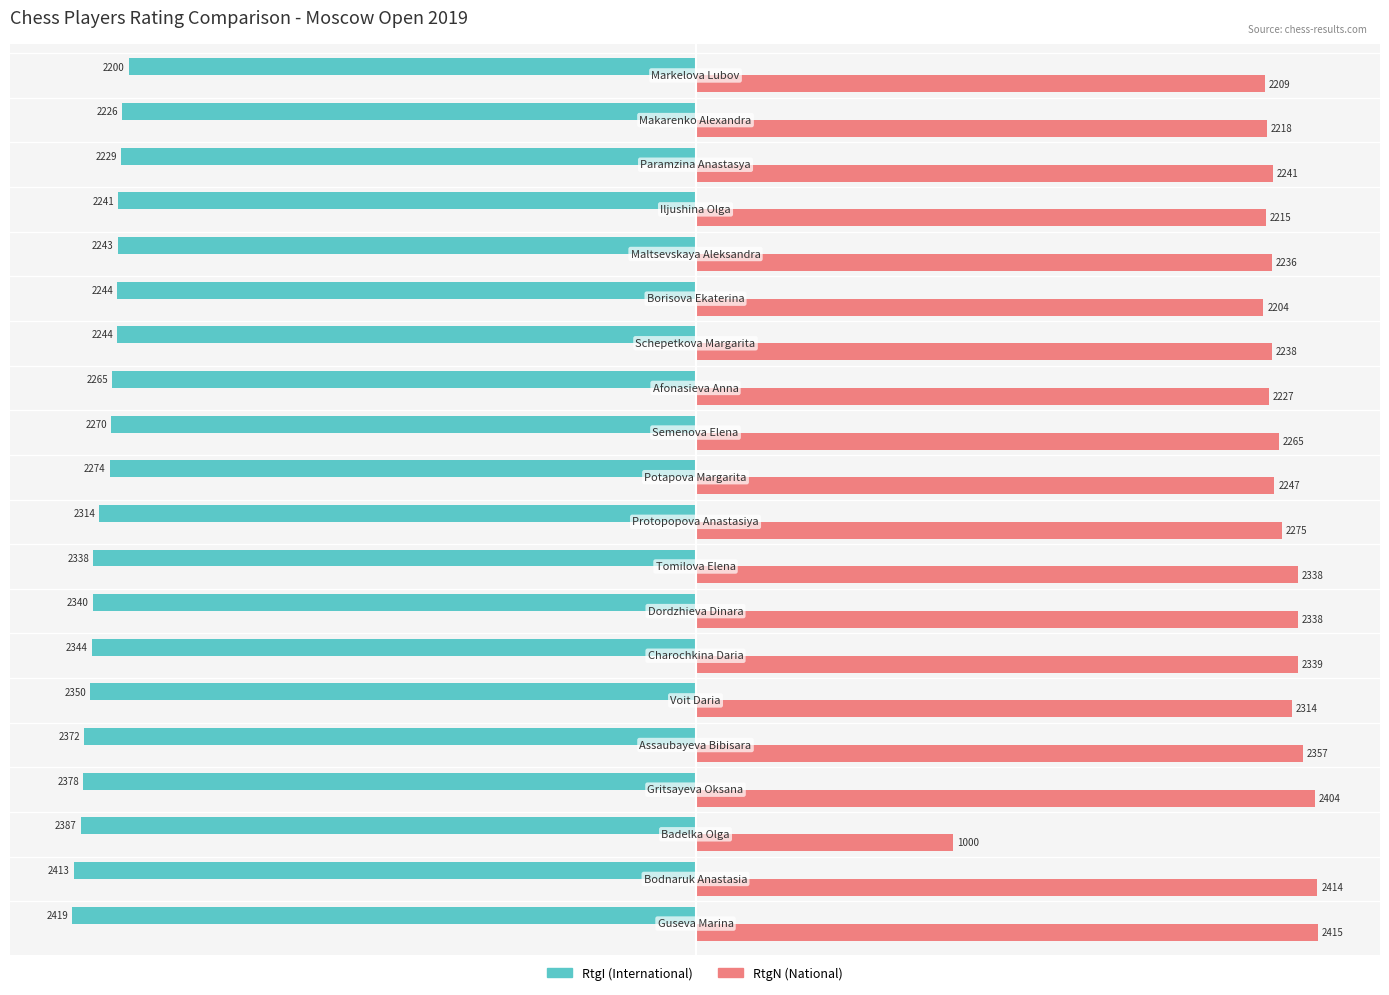

What is the maximum value shown in the chart?

2415